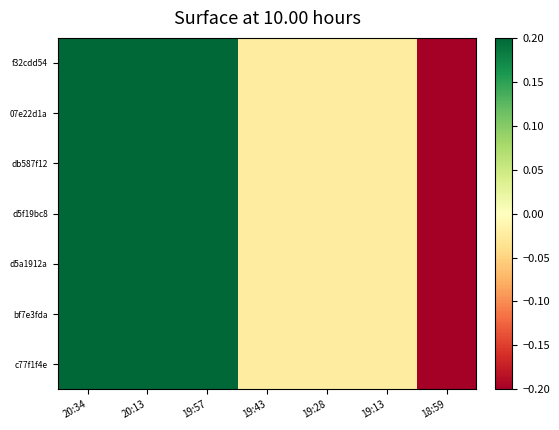

Rank the series at 19:43 from highest to lowest value.

f32cdd54, 07e22d1a, db587f12, d5f19bc8, d5a1912a, bf7e3fda, c77f1f4e